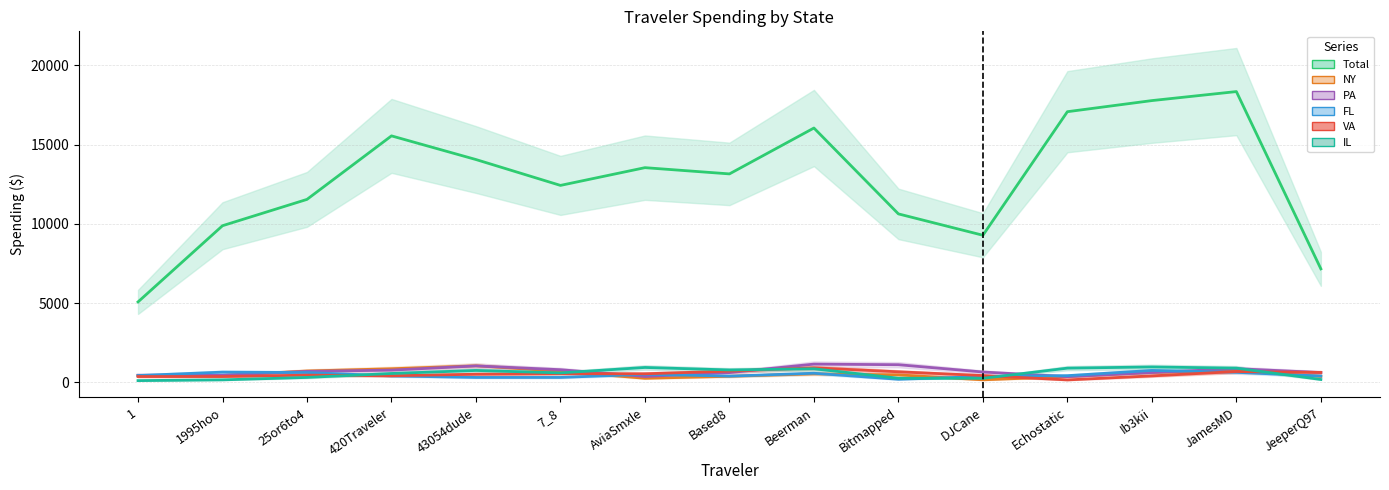

True or false: Total and VA intersect in this chart.

False